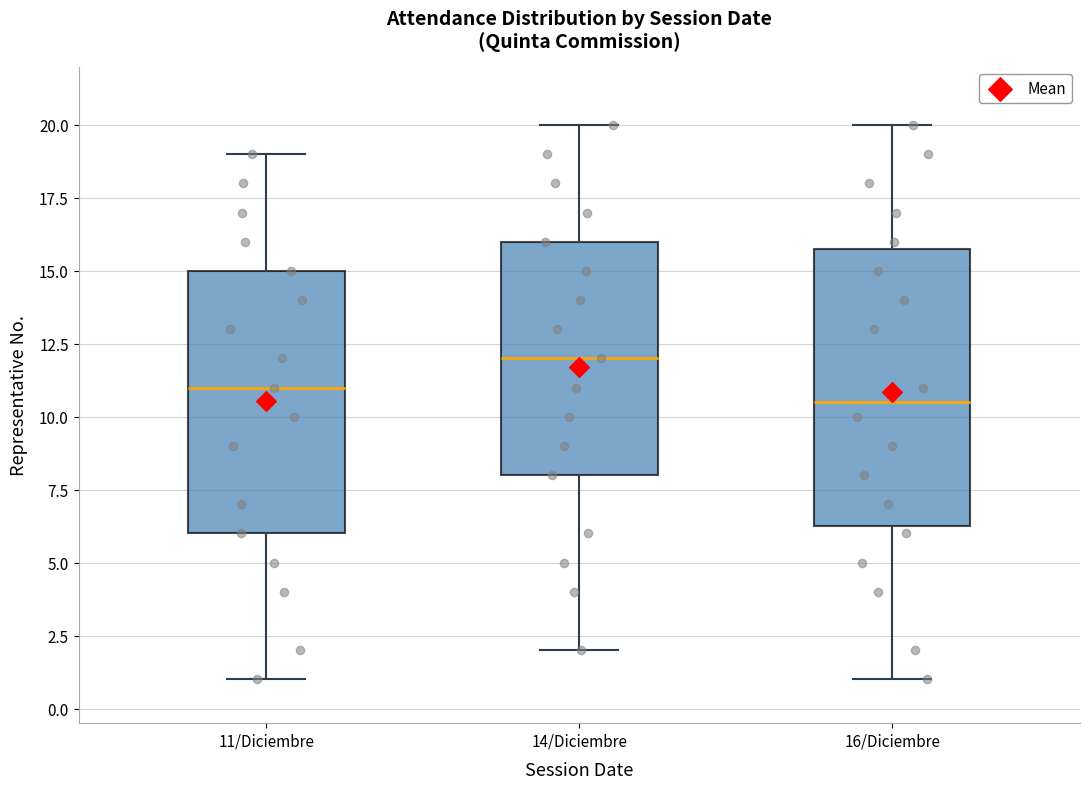

Where does the upper whisker of the box for 11/Diciembre end on the y-axis? The values are not printed on the chart, so give them approximately, as read against the axis.

19.0